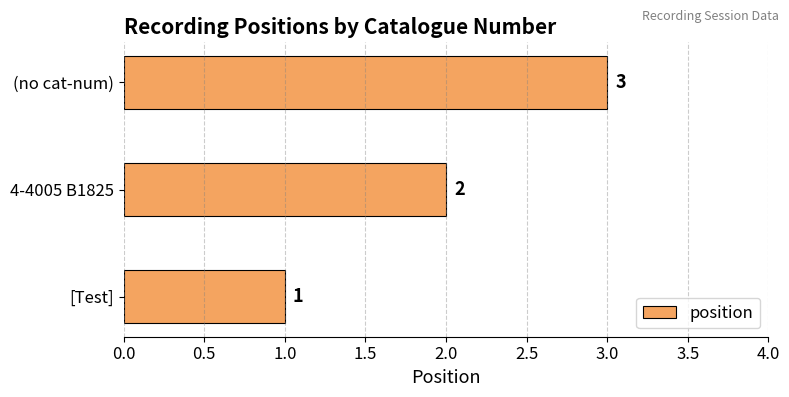

List the labels in order of value, largest first.

(no cat-num), 4-4005 B1825, [Test]